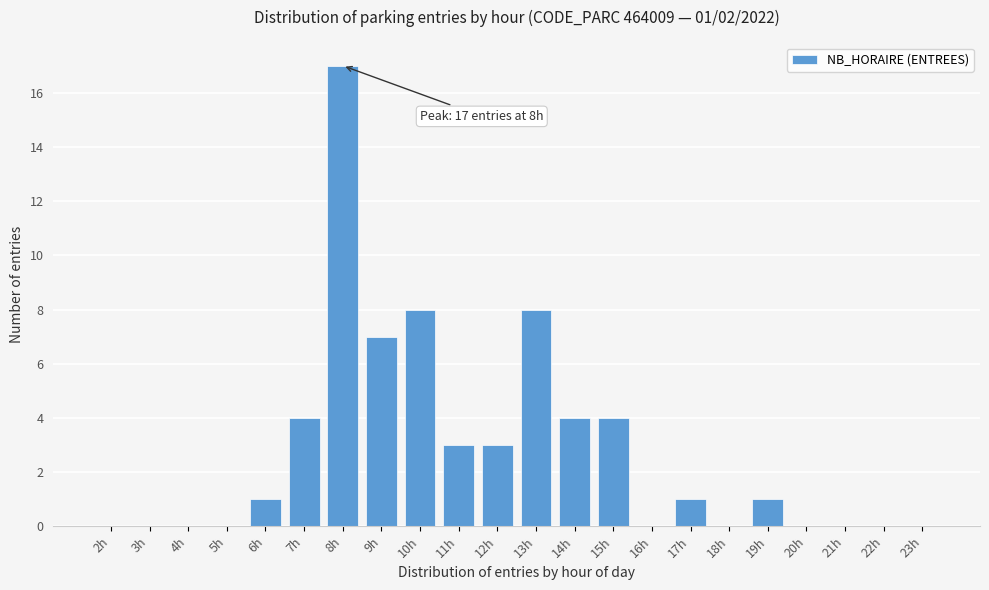

Reading right to left, extract all data points from this chart.

23h=0	22h=0	21h=0	20h=0	19h=1	18h=0	17h=1	16h=0	15h=4	14h=4	13h=8	12h=3	11h=3	10h=8	9h=7	8h=17	7h=4	6h=1	5h=0	4h=0	3h=0	2h=0